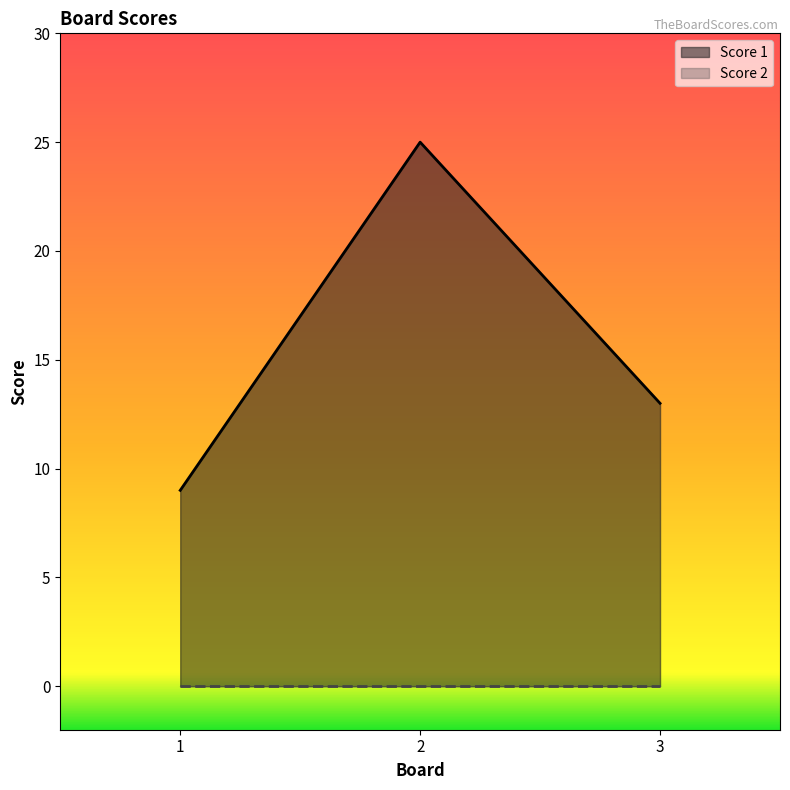

The value at 2 is 40. True or false?

False